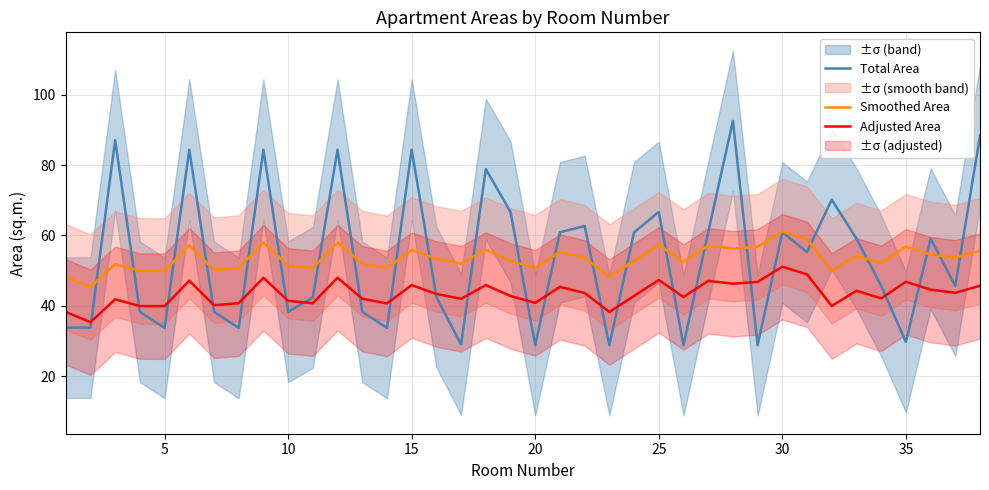

True or false: Total Area has a value of 55.5 at 5.

False